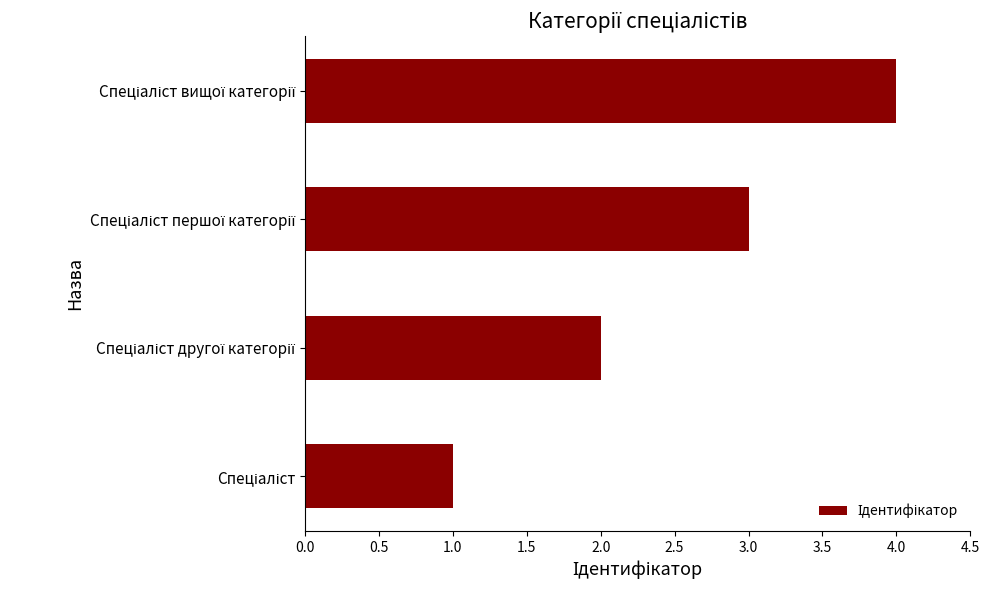

What is the difference between the maximum and minimum values?

3